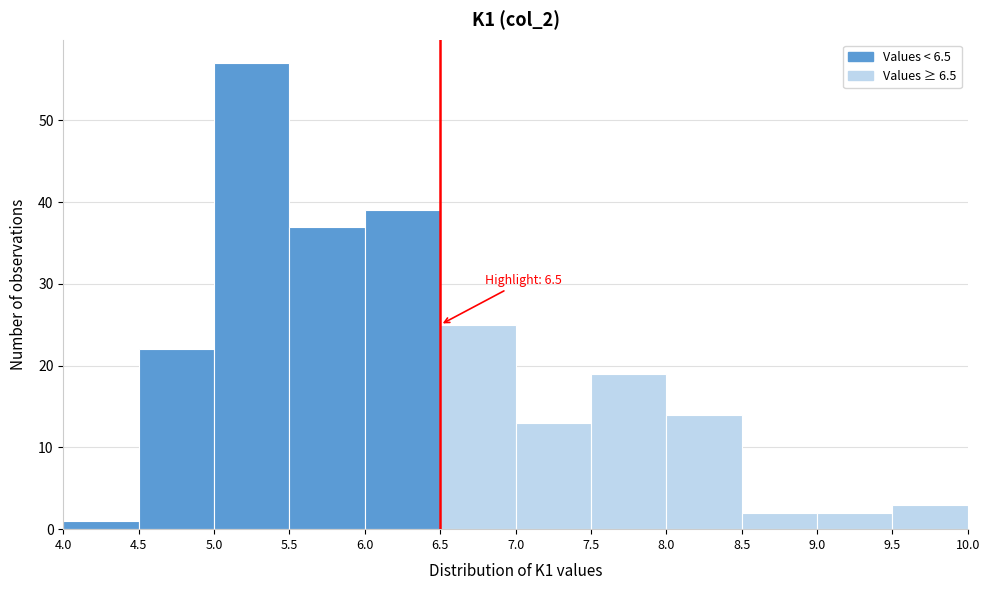

Which range on the x-axis has the tallest bar?

5.0 to 5.5